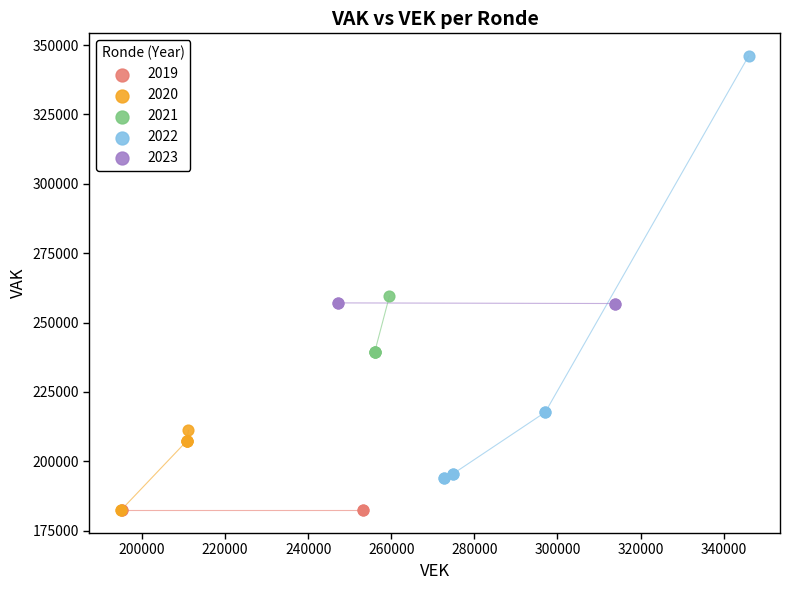

What are all the series names shown in the legend?

2019, 2020, 2021, 2022, 2023